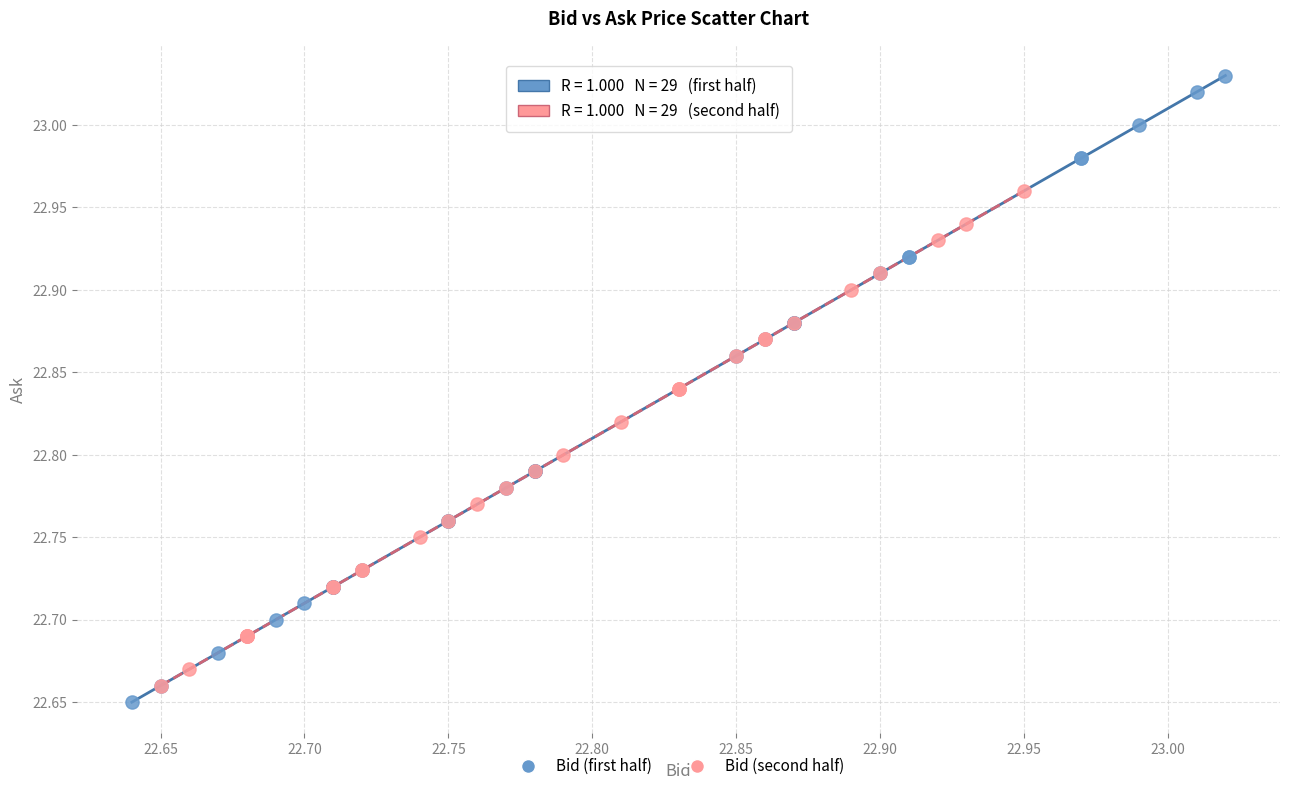

Which series contains the highest Y value?

Bid (first half)